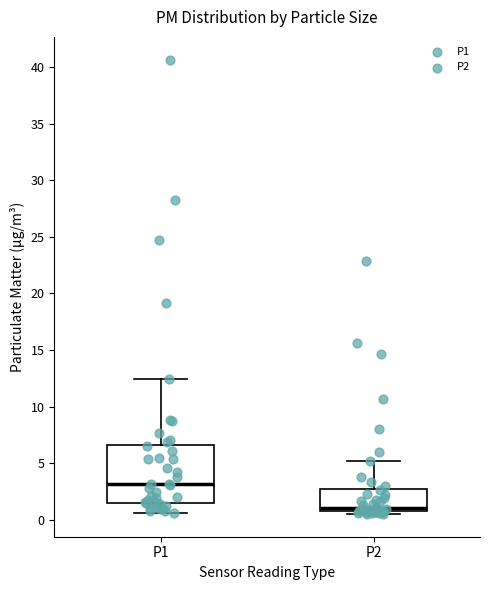

Comparing the boxes themselves (not the whiskers), which one is the tallest?

P1